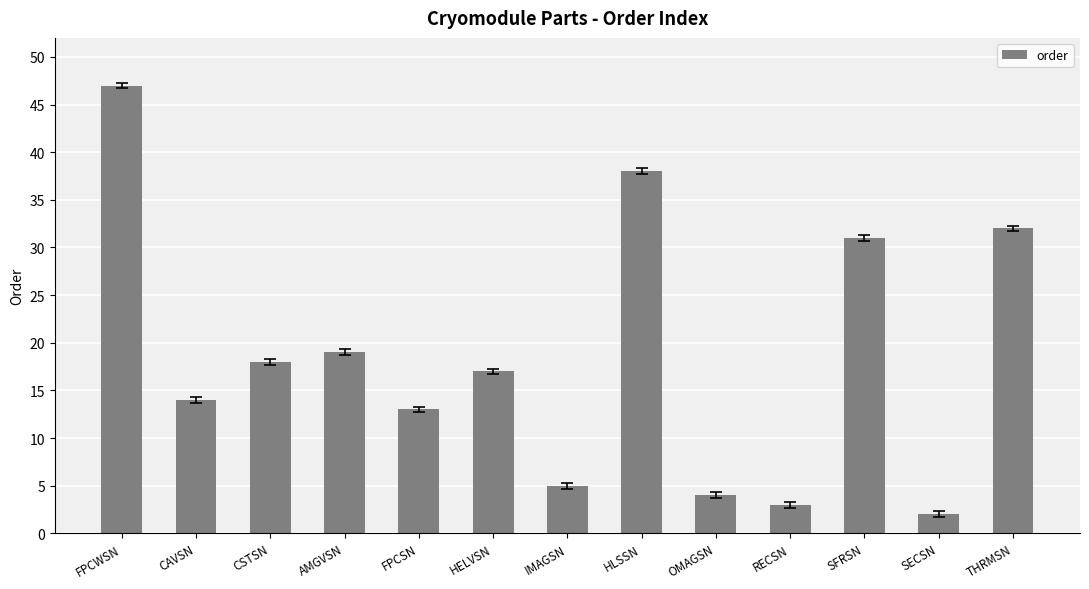

Count the number of categories in the chart.

13